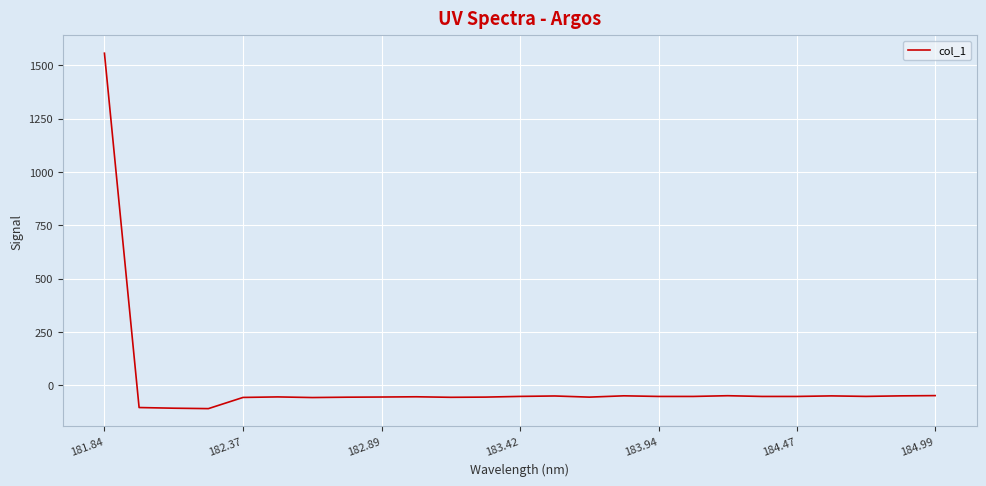

What is the difference between the maximum and minimum values?

1667.8